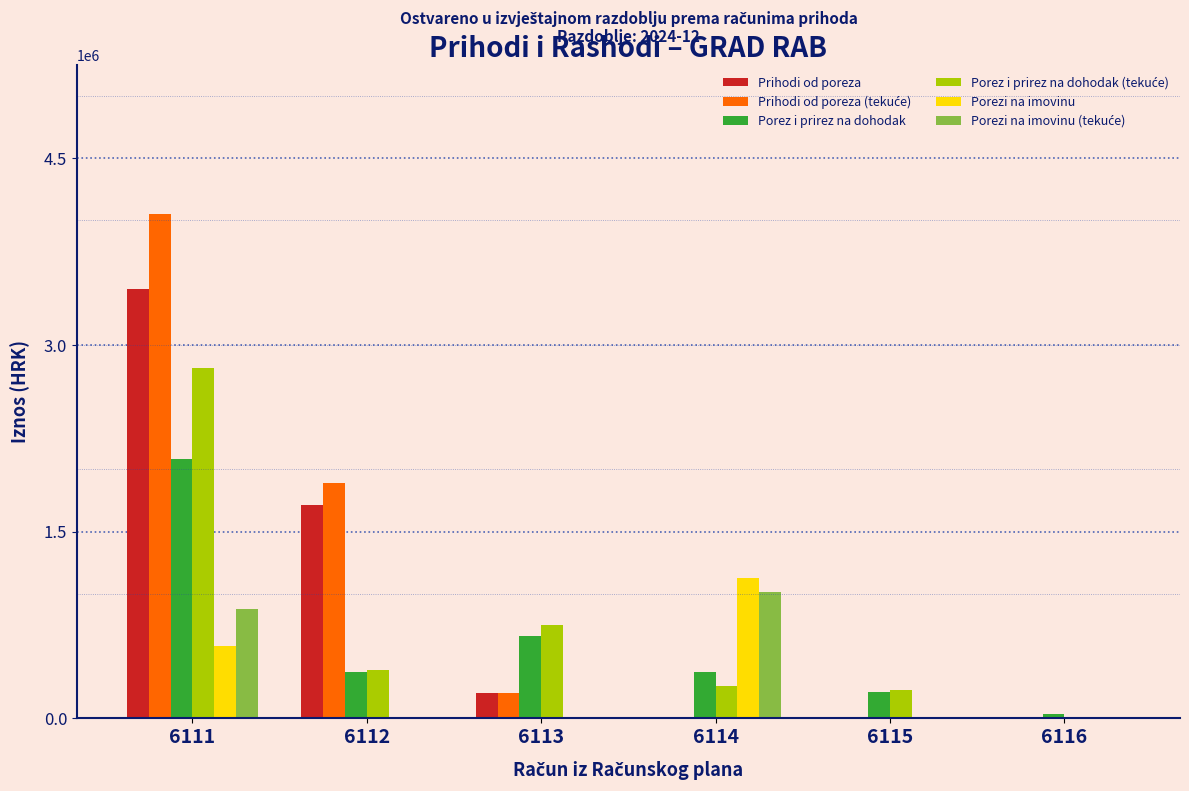

At which category is the sum across all series the highest?

6111